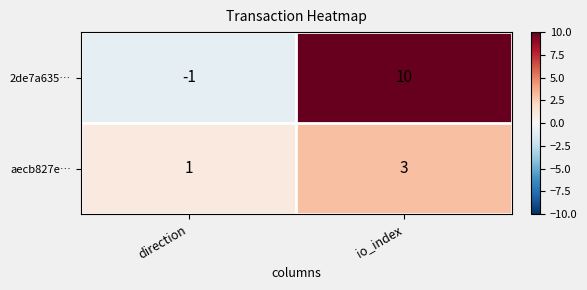

Is it true that 2de7a635… equals 10 at io_index?

True